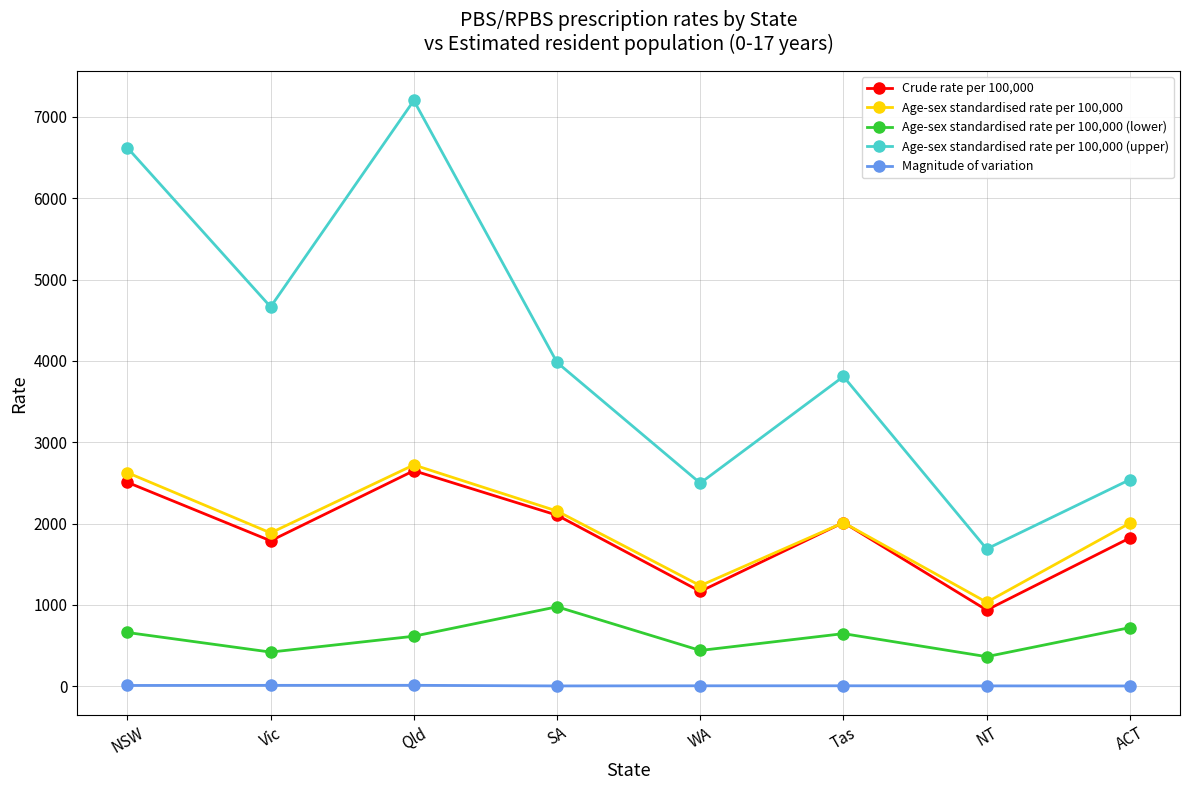

What is the label of the 6th point from the left?

Tas